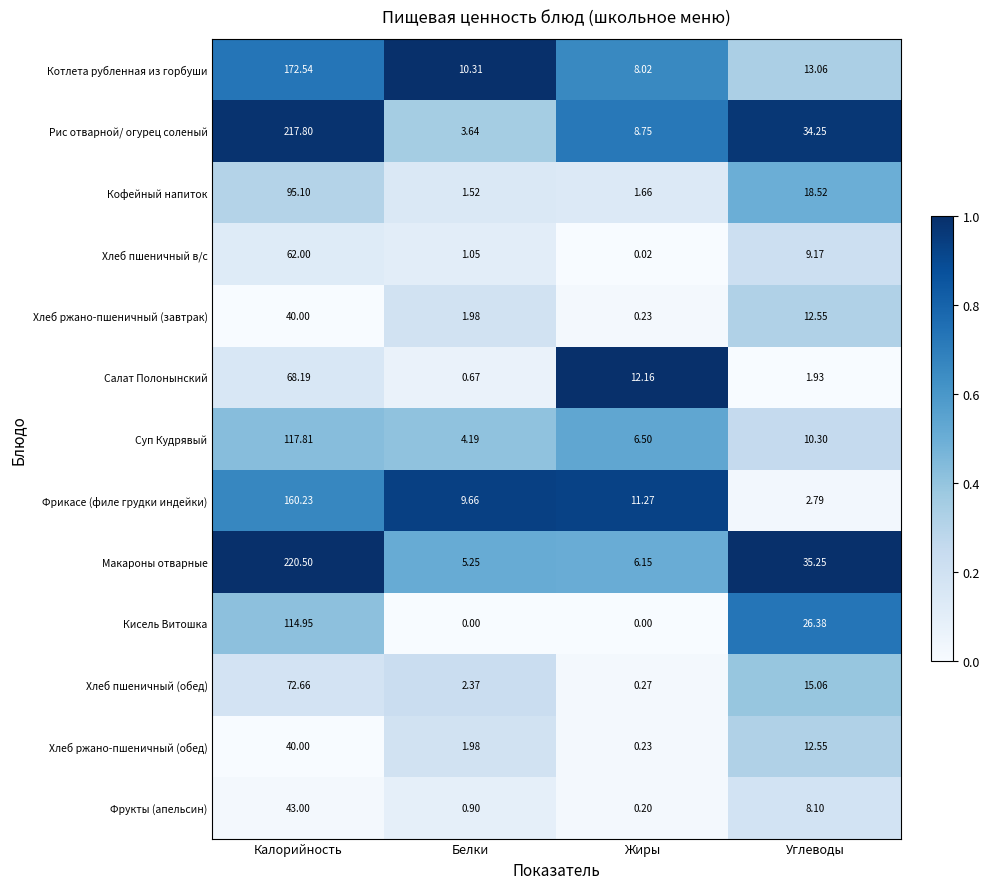

Which category has the highest value across all series?

Калорийность